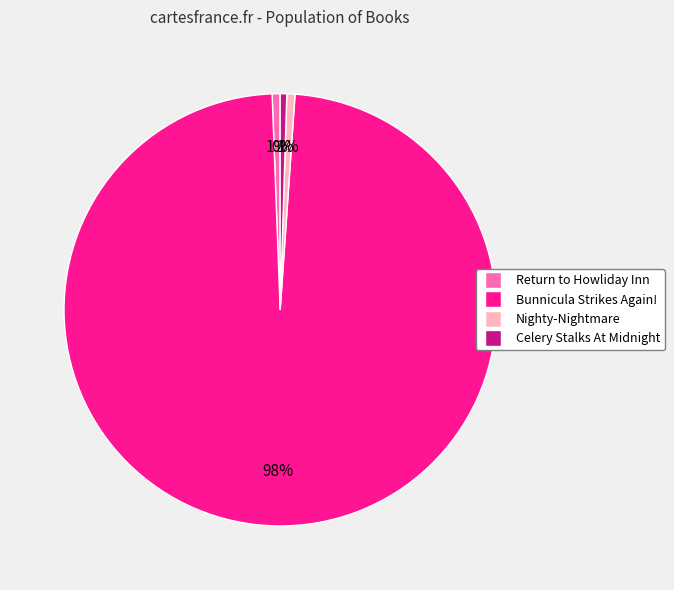

Which slice is the largest?

Bunnicula Strikes Again!